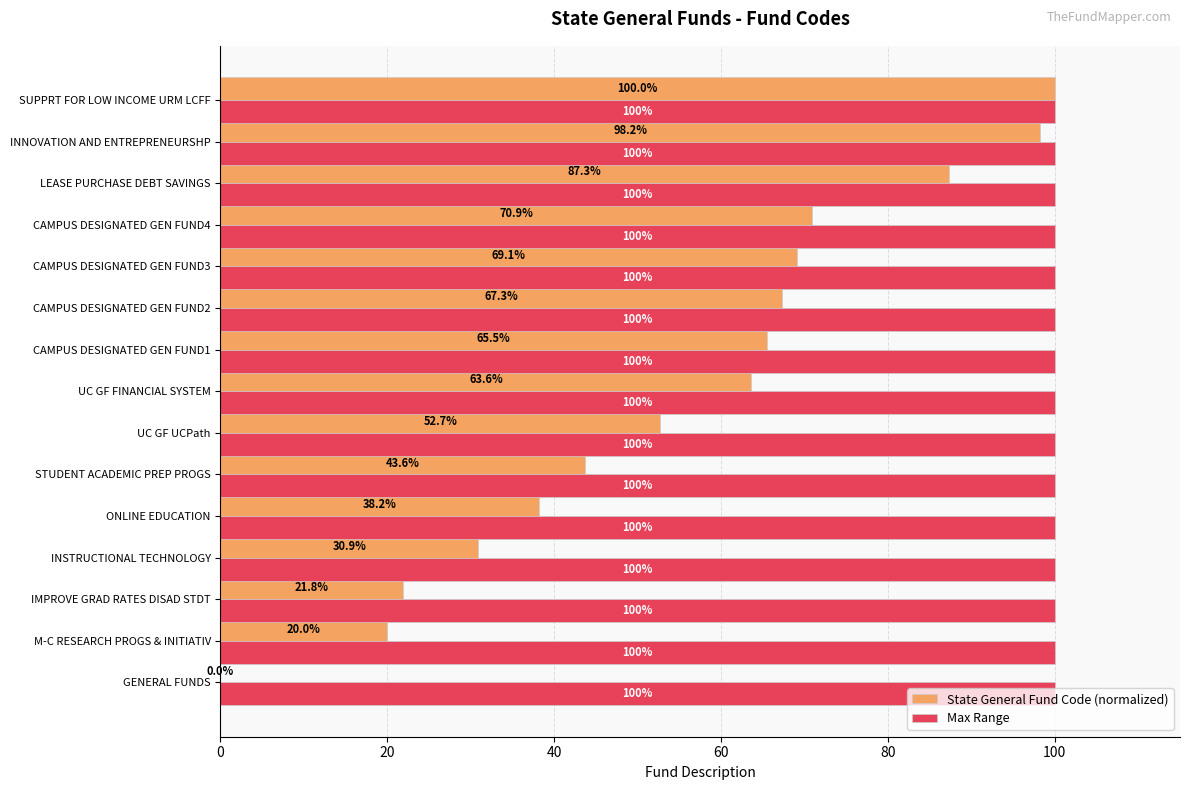

Which category has the highest value in the State General Fund Code (normalized) series?

SUPPRT FOR LOW INCOME URM LCFF